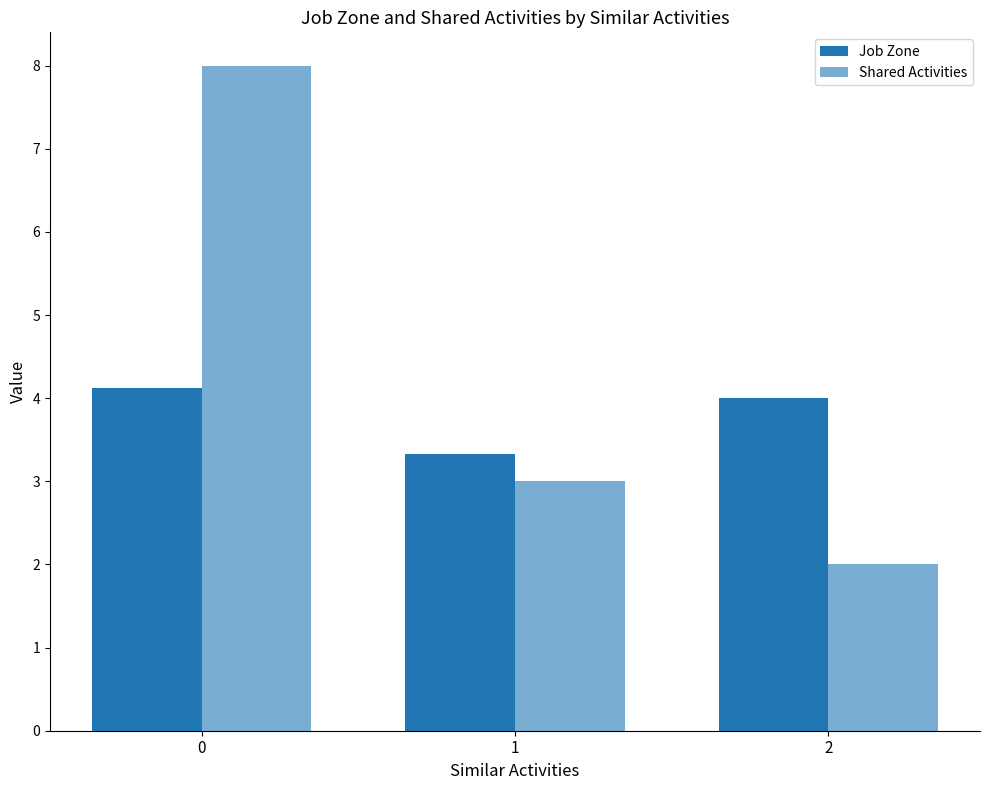

At 2, list the series in order from smallest to largest.

Shared Activities, Job Zone